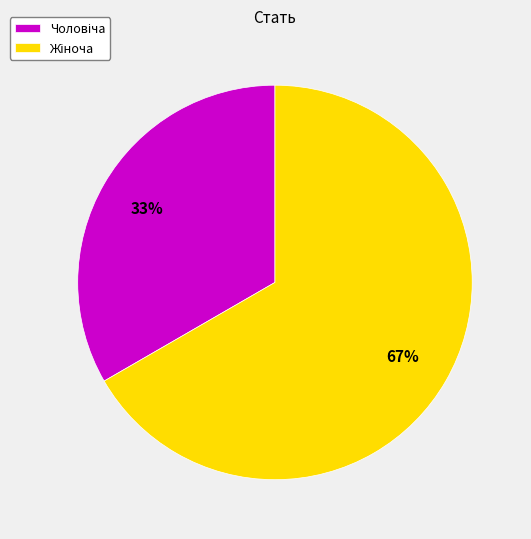

To the nearest percent, what is the average slice percentage?

50%